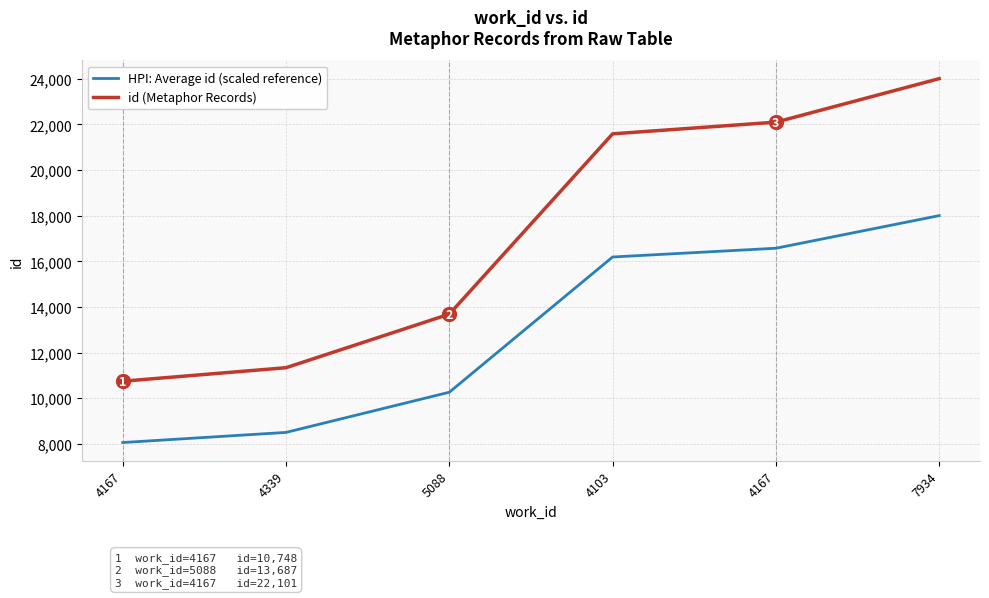

How many lines are shown in the chart?

2